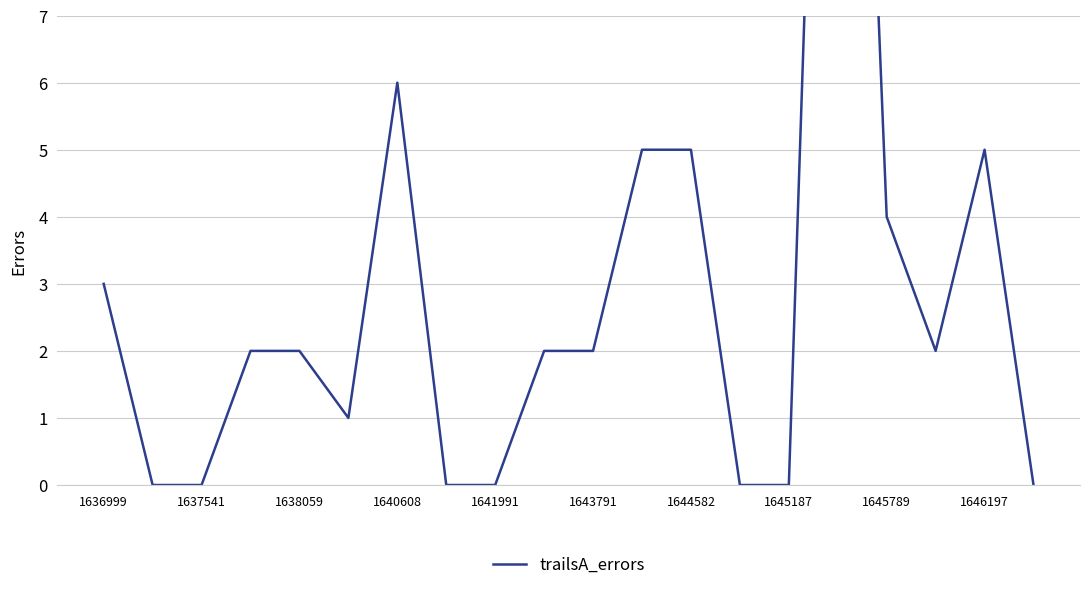

How many points are higher than both their immediate neighbors (excluding endpoints)?

3